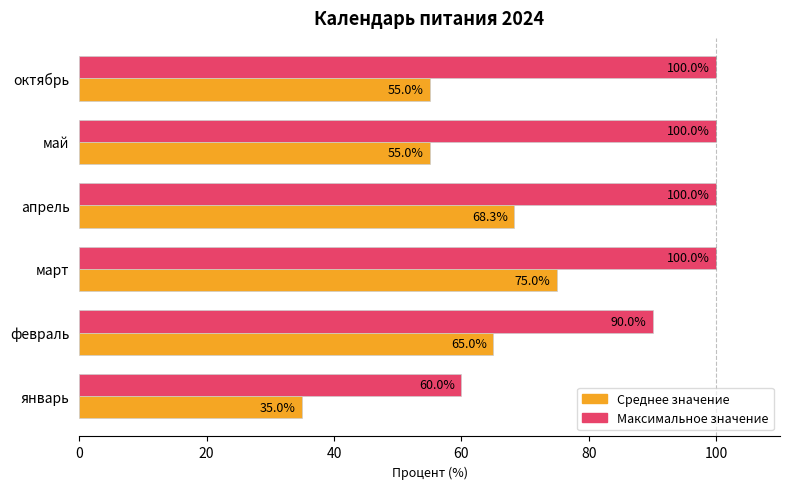

What is the maximum value shown in the chart?

100.0